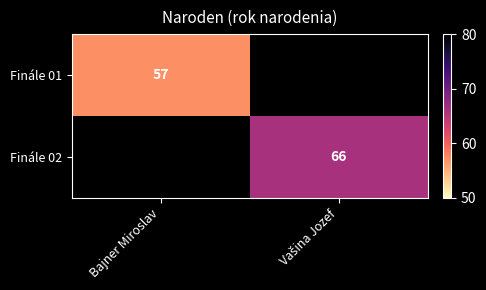

The Finále 01 series shows 81 at Bajner Miroslav. True or false?

False